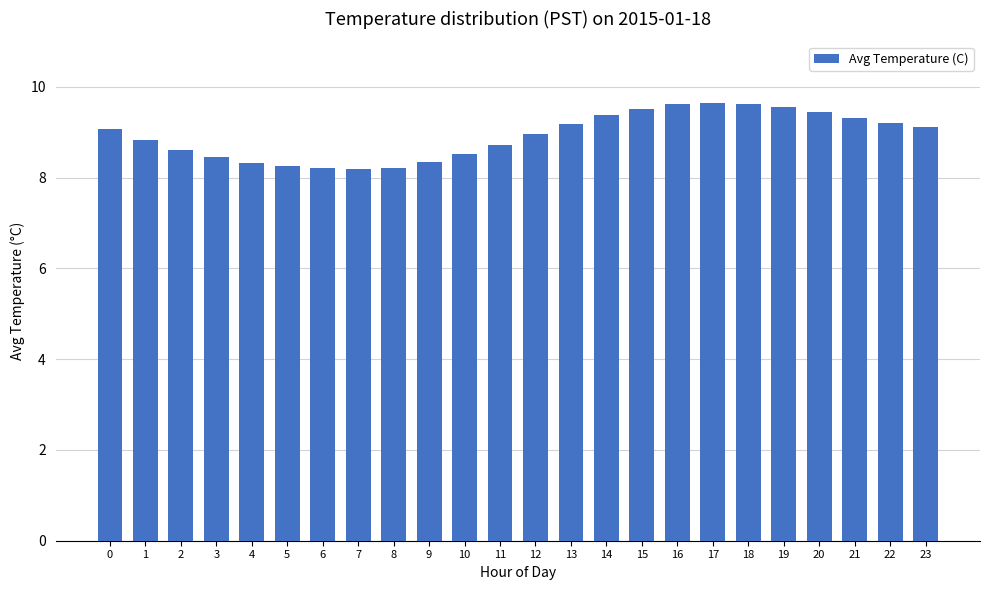

What is the difference between the maximum and minimum values?

1.5